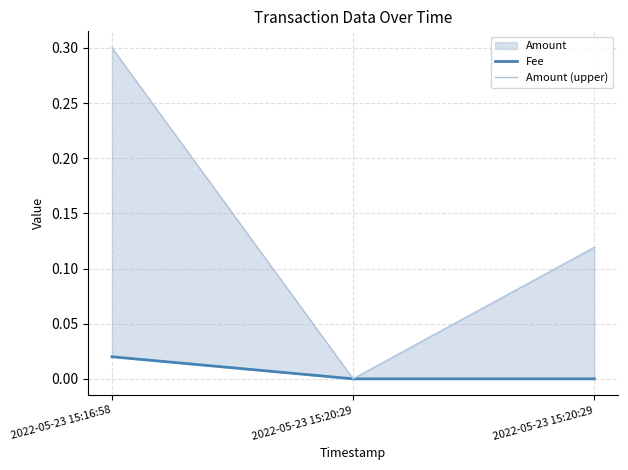

Is it true that Amount (upper) equals 0.2 at 2022-05-23 15:20:29?

False